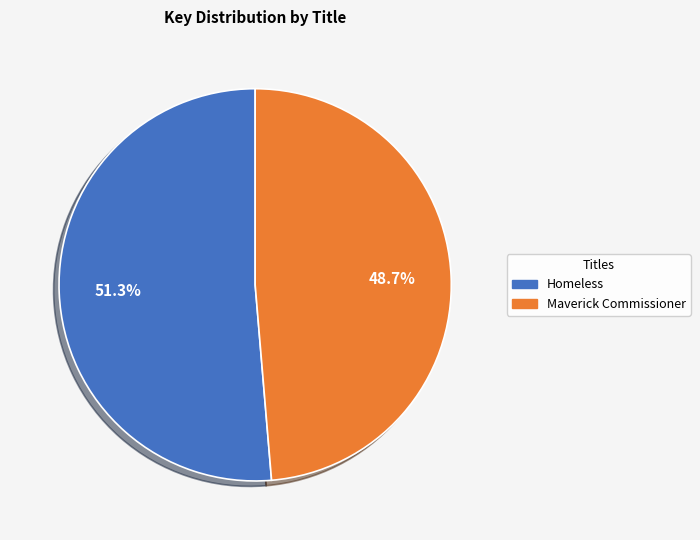

Count the number of slices in the pie.

2